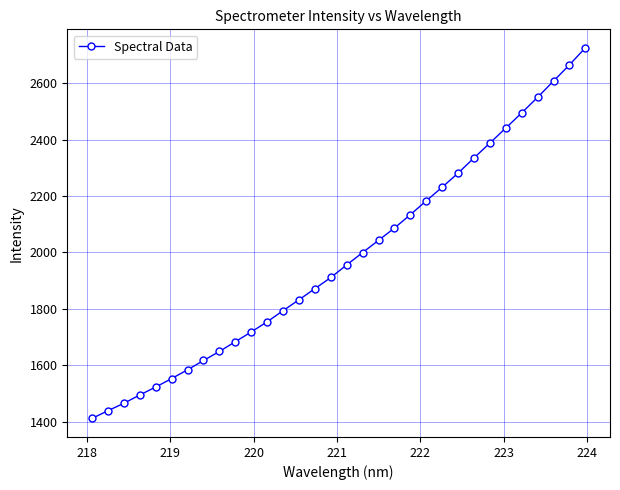

What is the value of the 19th point from the left?

2043.1